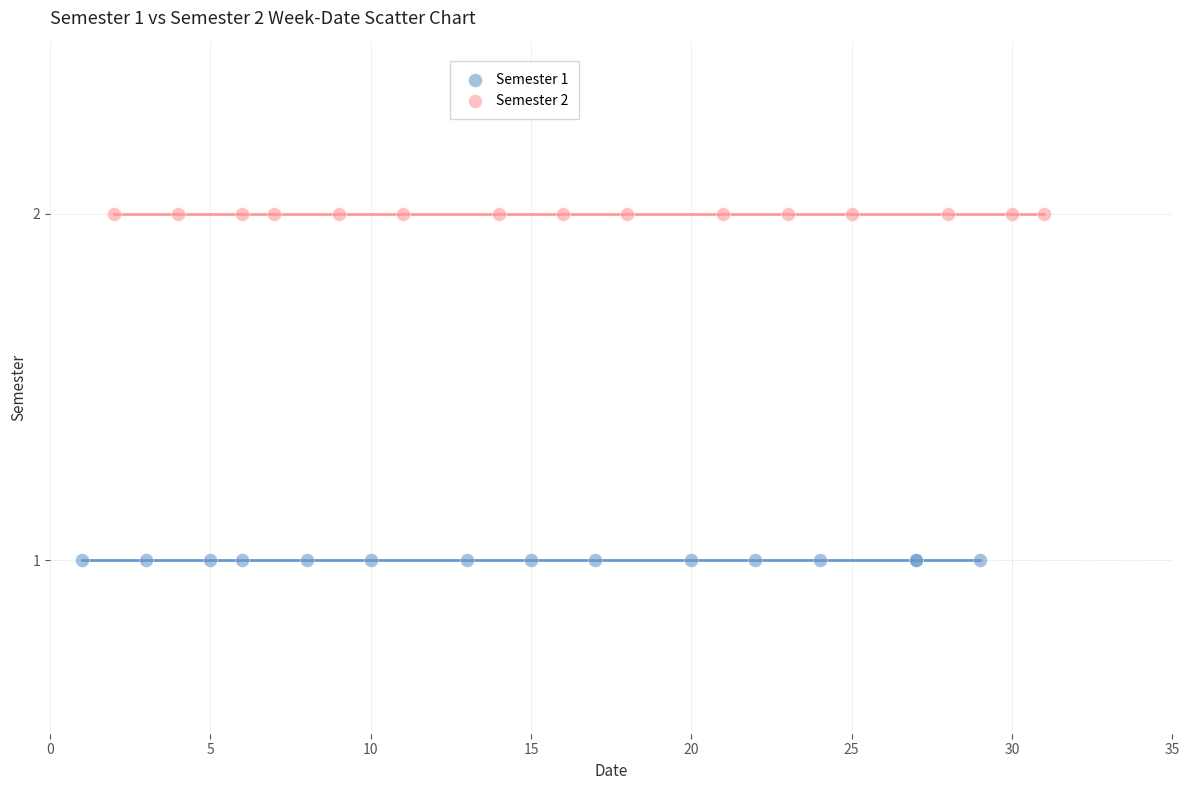

Which series reaches the minimum Y coordinate?

Semester 1